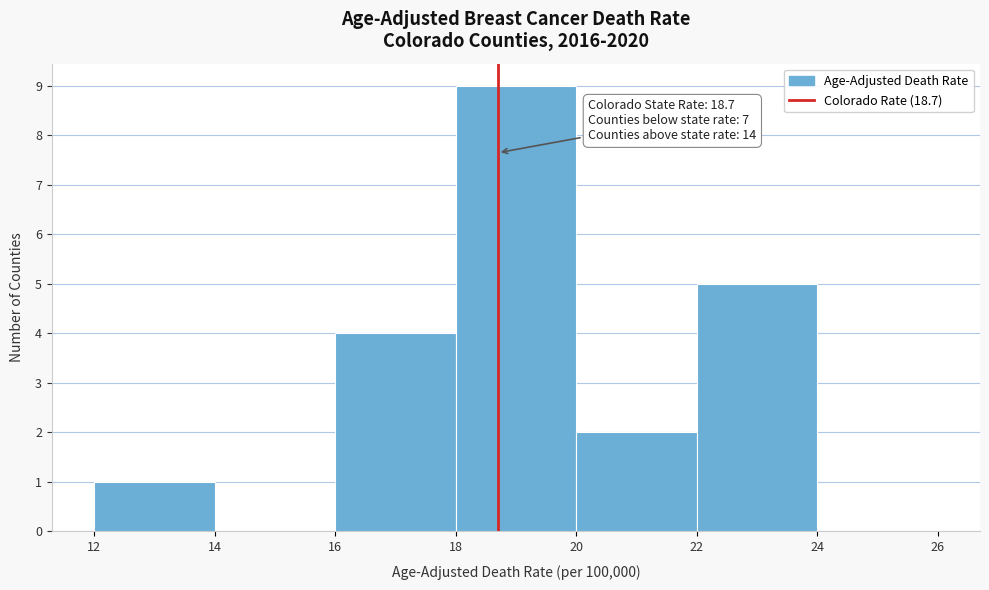

Over which range of the x-axis is the bar tallest?

18 to 20